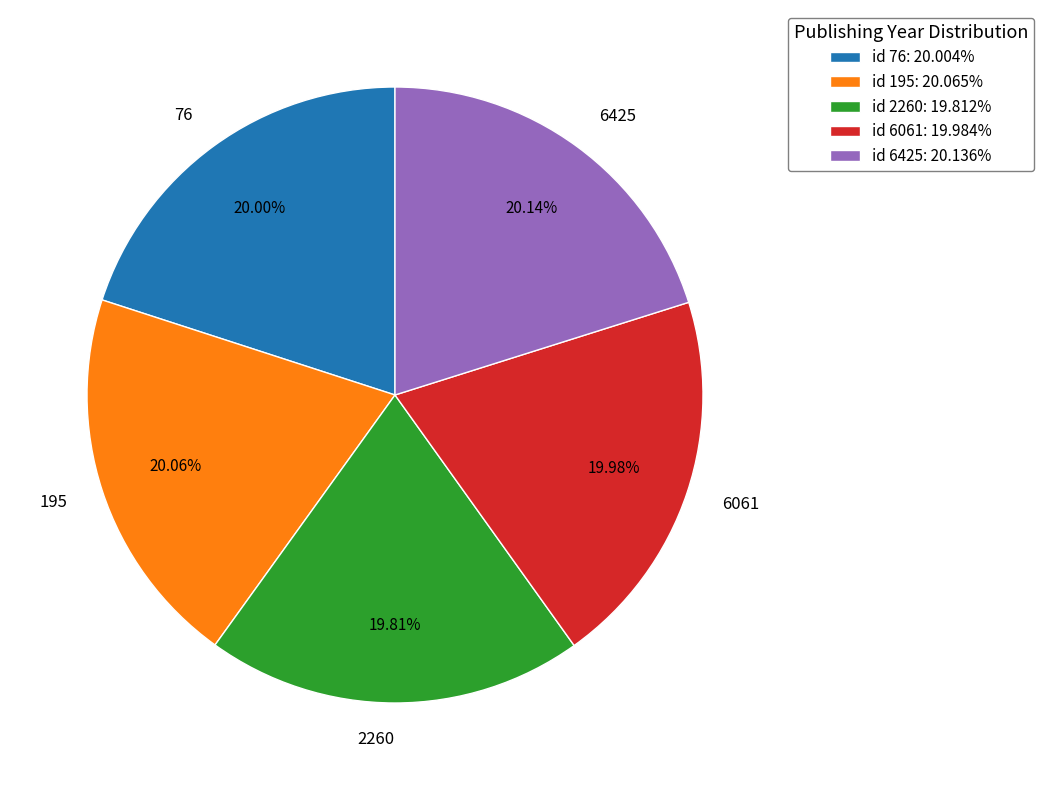

Is there a majority slice in this chart?

No